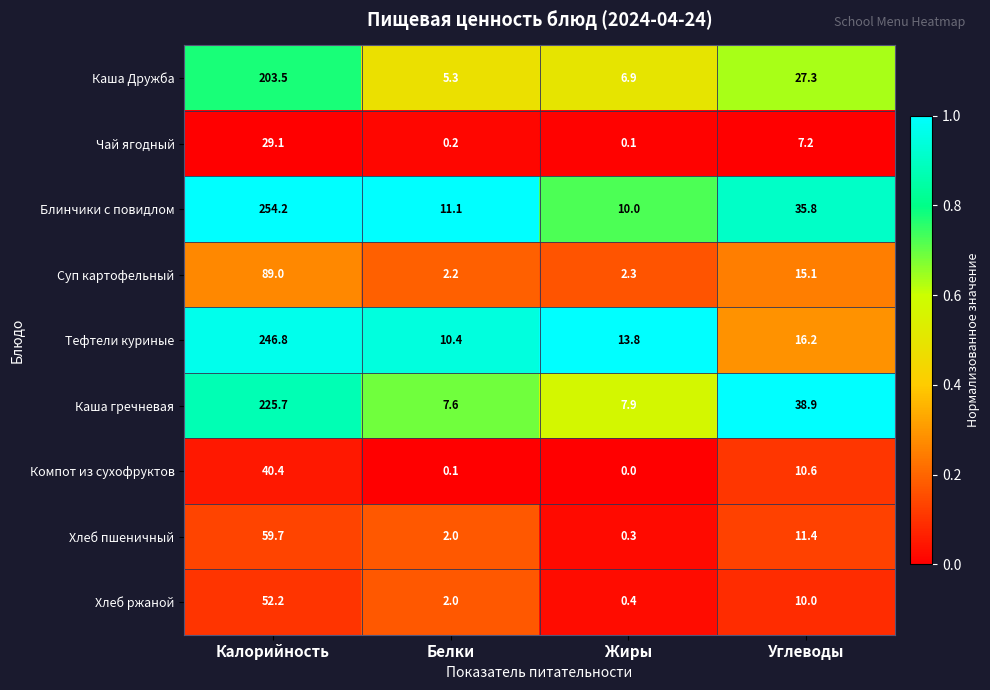

Rank the categories by Чай ягодный value from lowest to highest.

Жиры, Белки, Углеводы, Калорийность